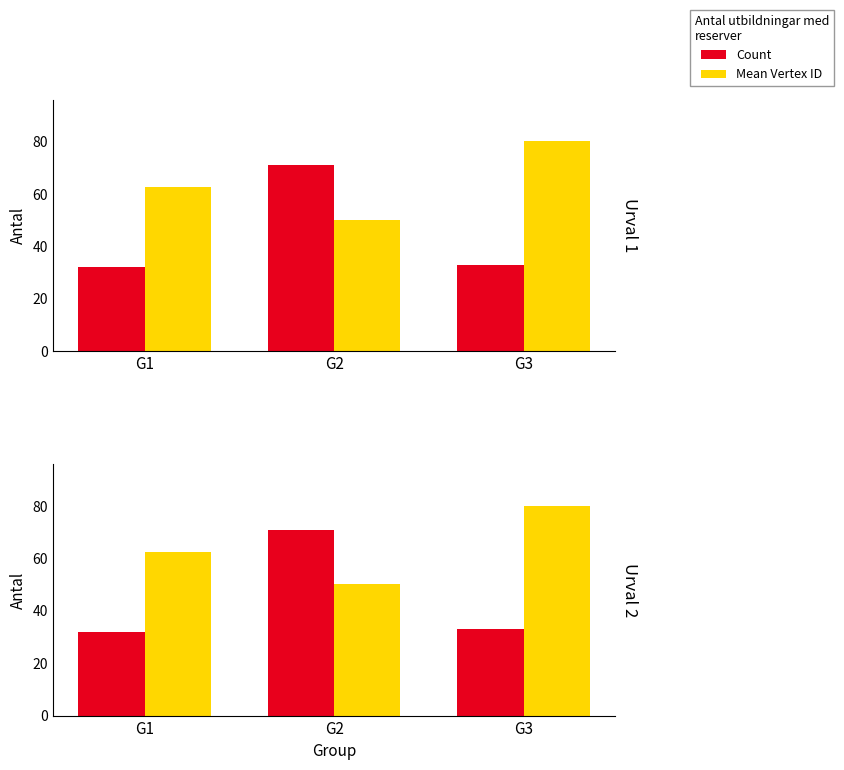

What is the value of the Mean Vertex ID bar at the 2nd from the left?

50.2